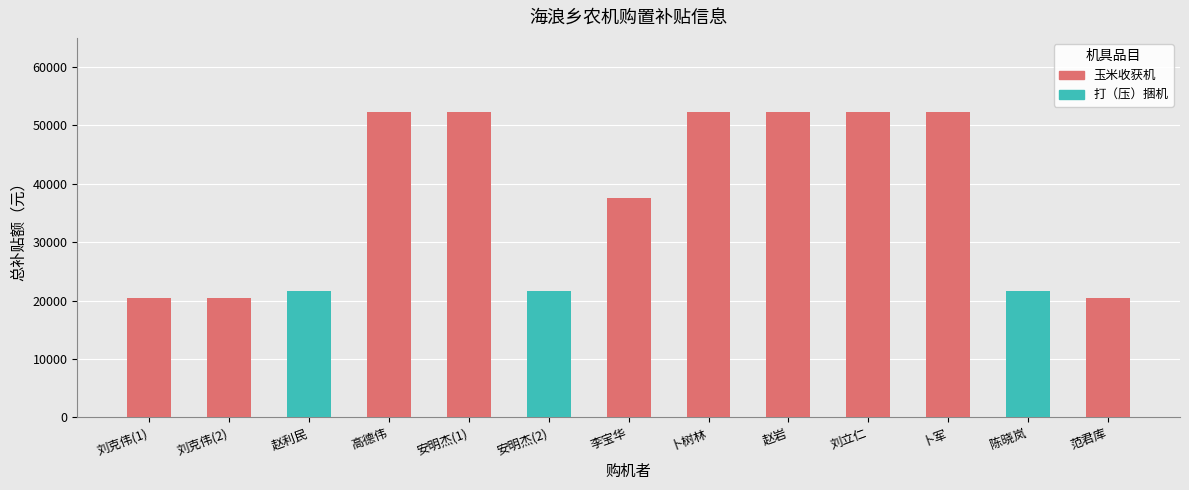

What is the label of the 8th bar from the left?

卜树林